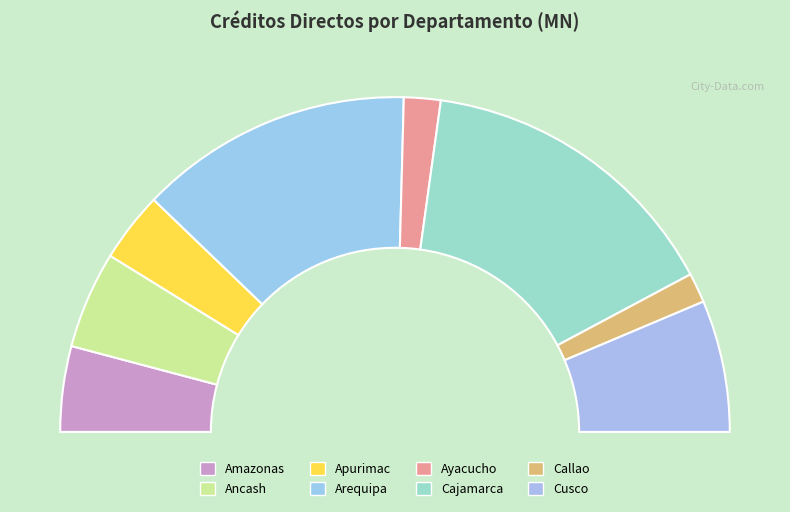

Is Cusco the majority of the pie?

No